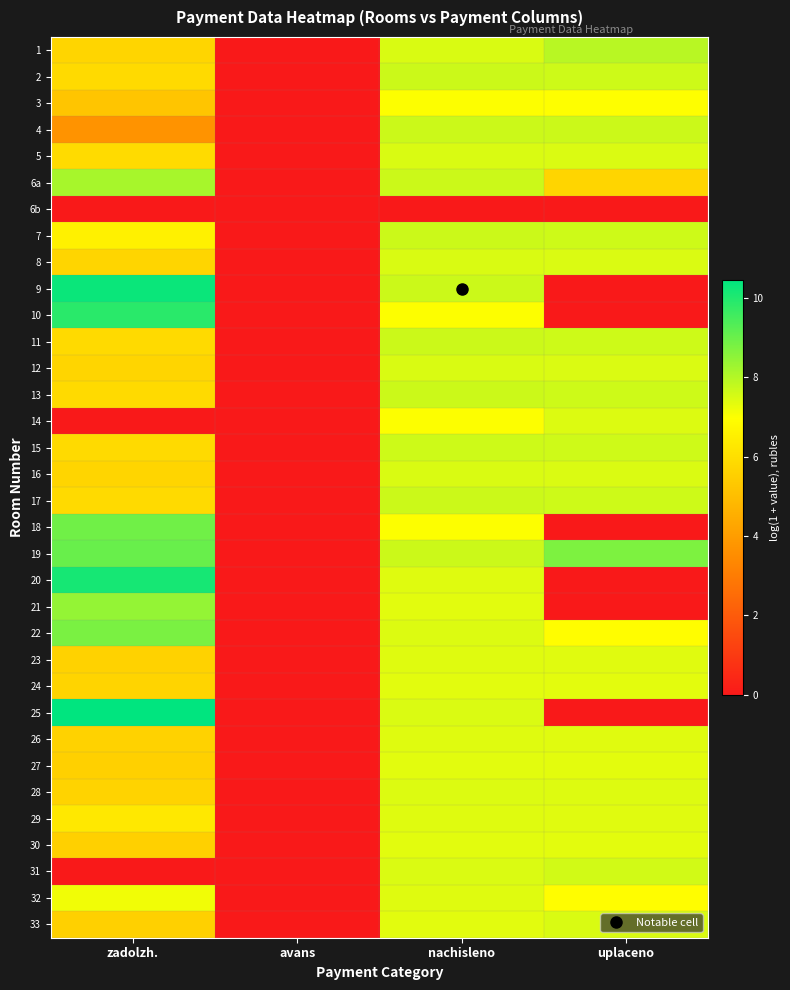

Rank the series by their maximum value, from lowest to highest.

6b, 3, 27, 24, 30, 23, 26, 29, 32, 14, 28, 5, 33, 8, 12, 16, 31, 15, 2, 4, 7, 11, 13, 17, 1, 6a, 21, 22, 18, 19, 10, 20, 9, 25